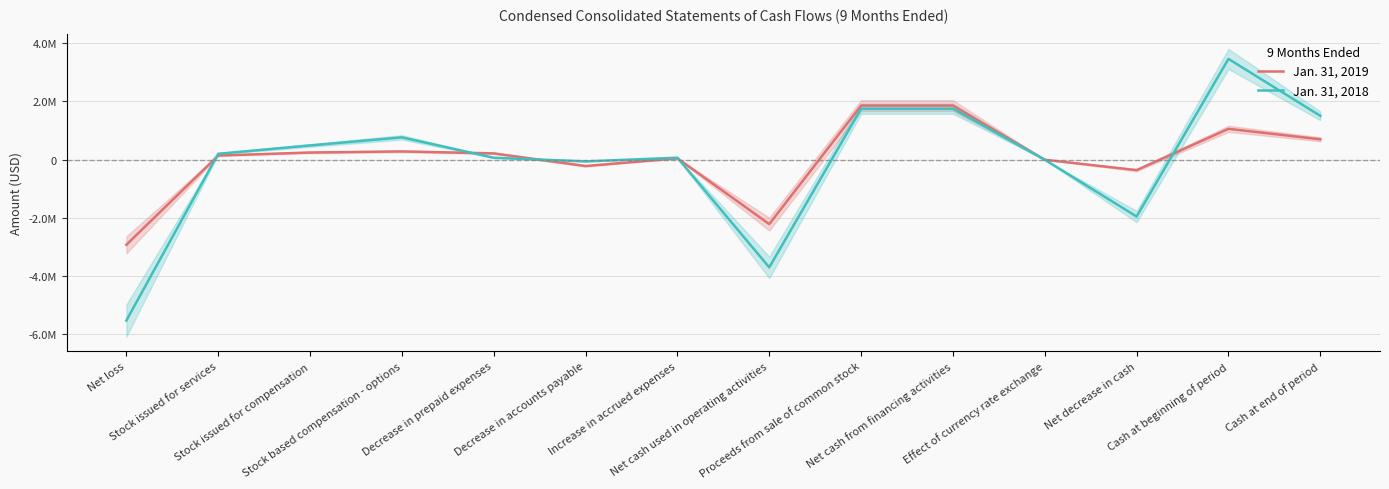

What position from the left is Effect of currency rate exchange?

11